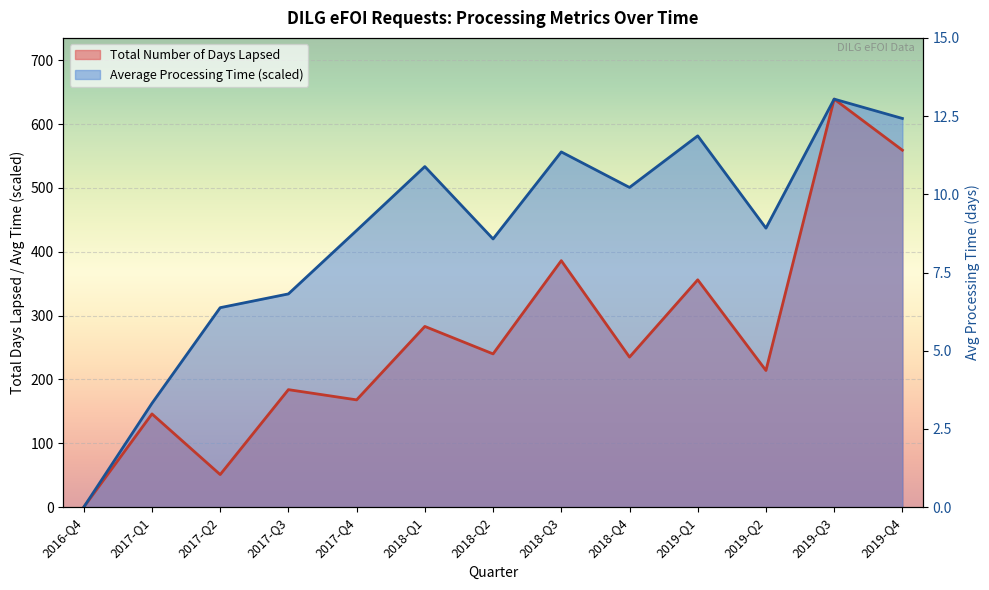

Reading left to right, what are all the values shown in this chart?

Total Number of Days Lapsed: 2016-Q4=0.0	2017-Q1=146.0	2017-Q2=51.0	2017-Q3=184.0	2017-Q4=168.0	2018-Q1=283.0	2018-Q2=240.0	2018-Q3=386.0	2018-Q4=235.0	2019-Q1=356.0	2019-Q2=214.0	2019-Q3=639.0	2019-Q4=559.0
Average Processing Time: 2016-Q4=0.0	2017-Q1=162.6	2017-Q2=312.4	2017-Q3=333.9	2017-Q4=433.3	2018-Q1=533.3	2018-Q2=420.0	2018-Q3=556.3	2018-Q4=500.7	2019-Q1=581.5	2019-Q2=436.9	2019-Q3=639.0	2019-Q4=608.7